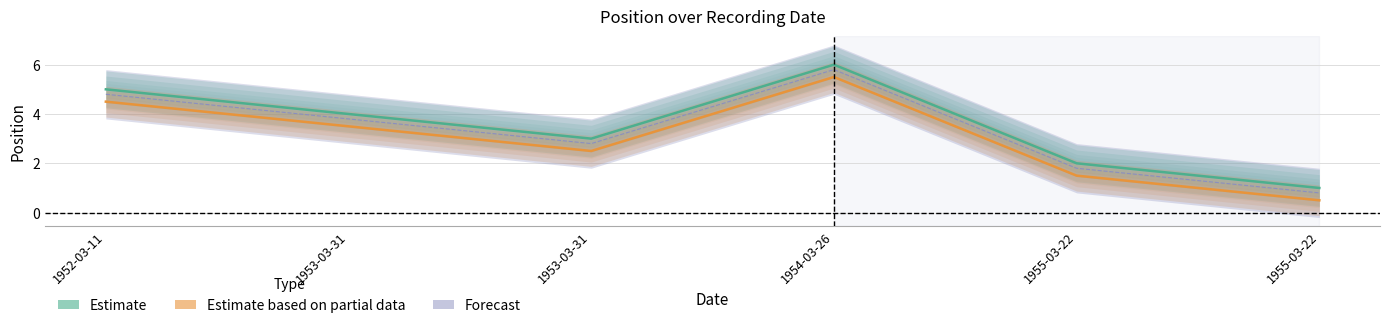

True or false: Estimate based on partial data and Estimate cross at least once.

False